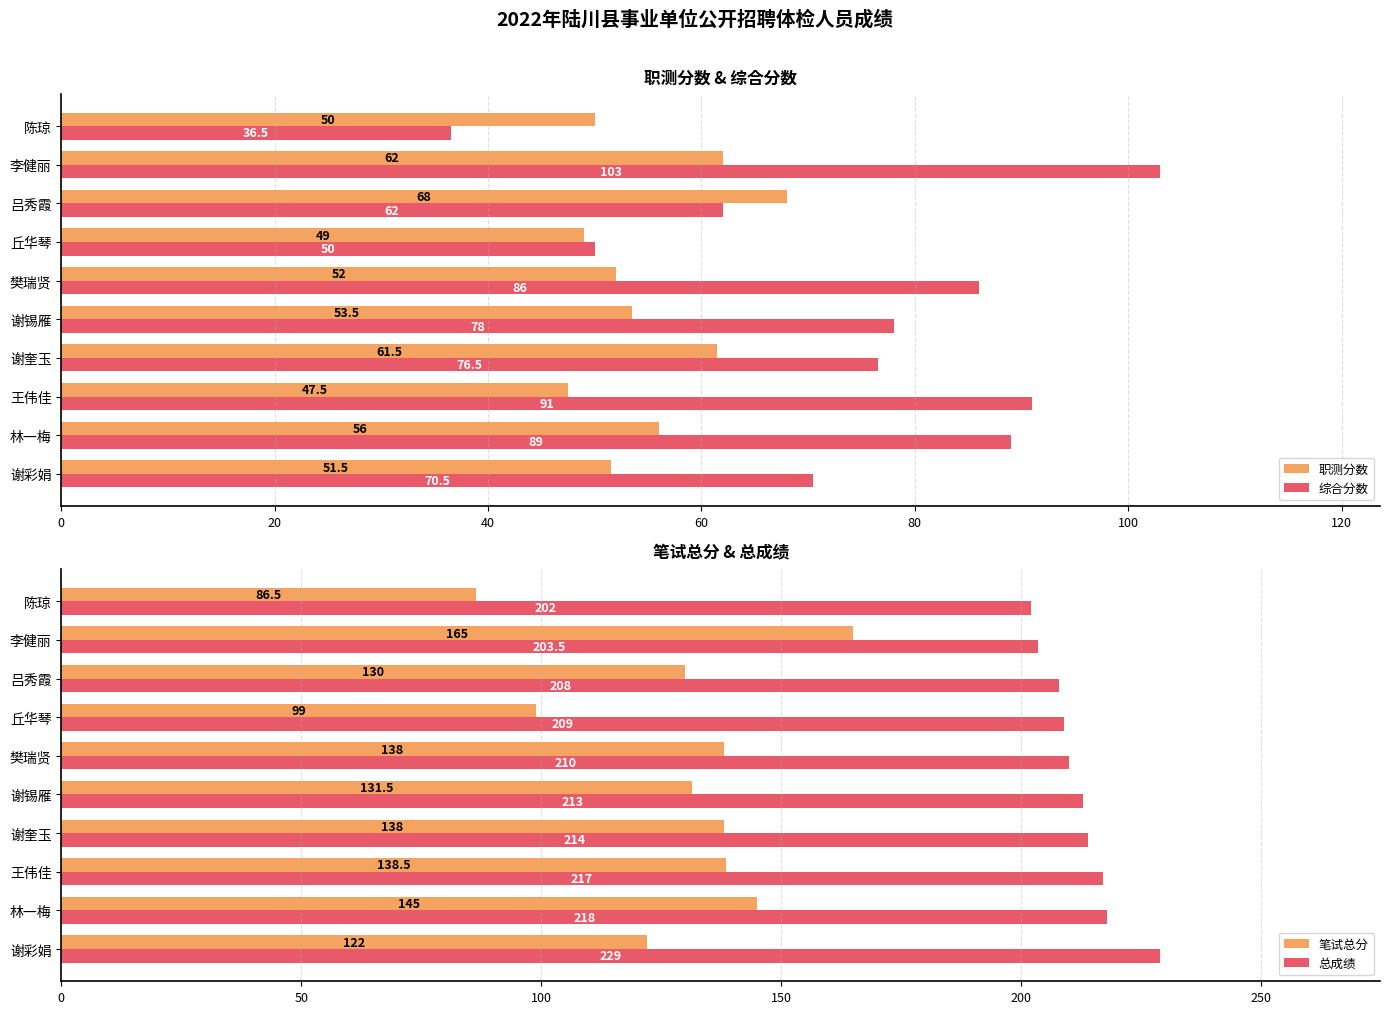

How many values in the 总成绩 series are below 213?

5